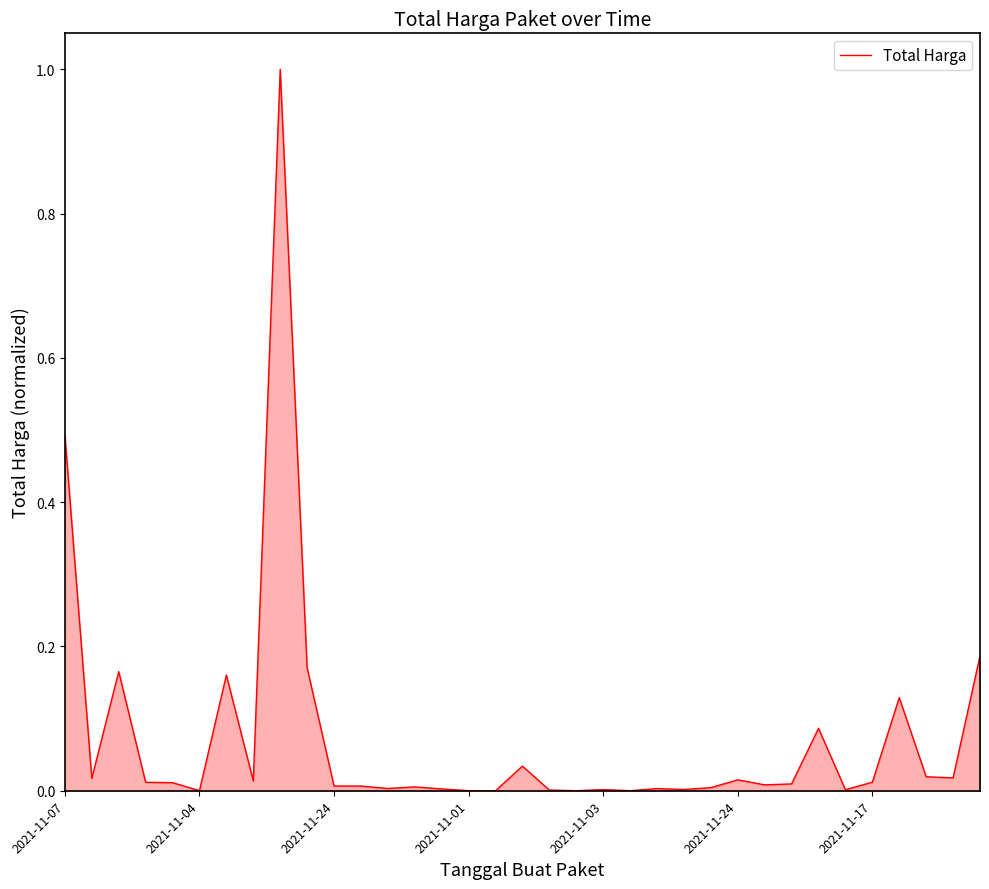

What is the difference between the maximum and minimum values?

1.0